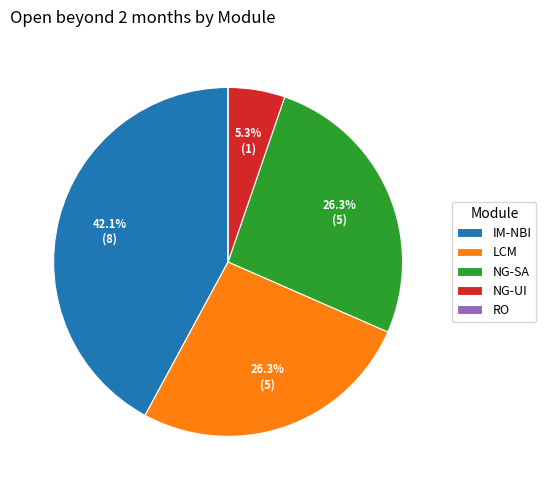

What percentage do IM-NBI and NG-SA together represent?

68.4%